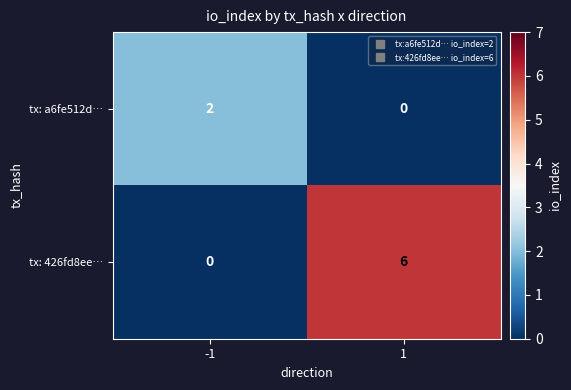

What is the sum of all tx: 426fd8ee… values?

6